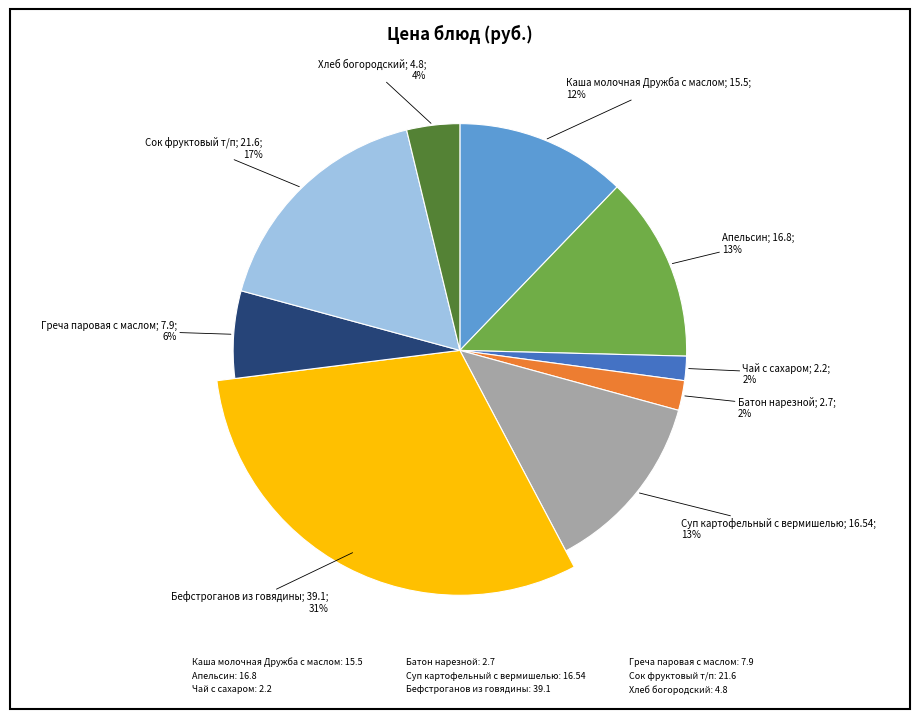

True or false: Хлеб богородский accounts for 1% of the total.

False